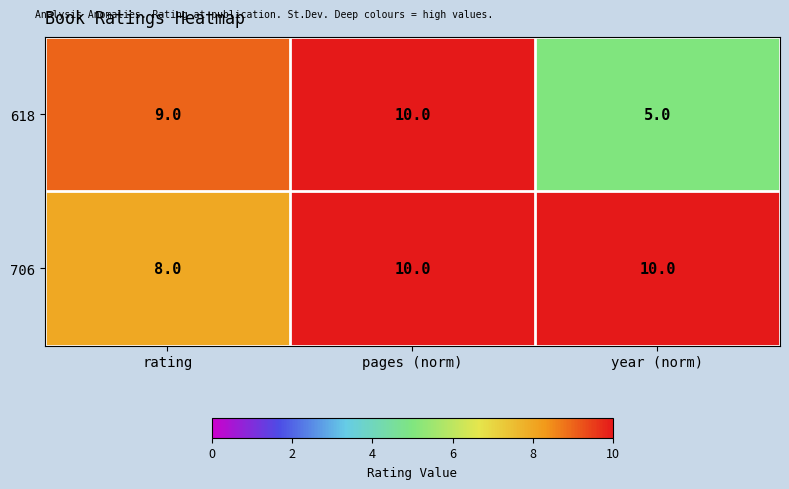

List the labels in order of 618 value, largest first.

pages (norm), rating, year (norm)